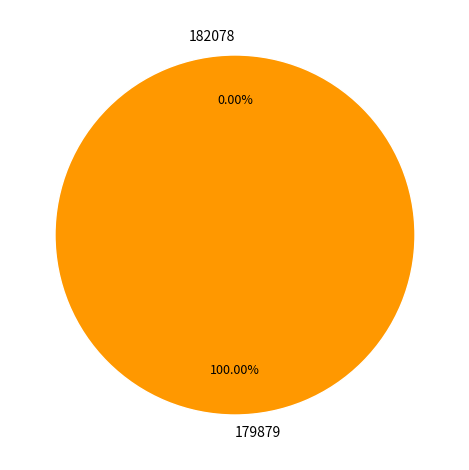

To the nearest percent, what is the average slice percentage?

50%